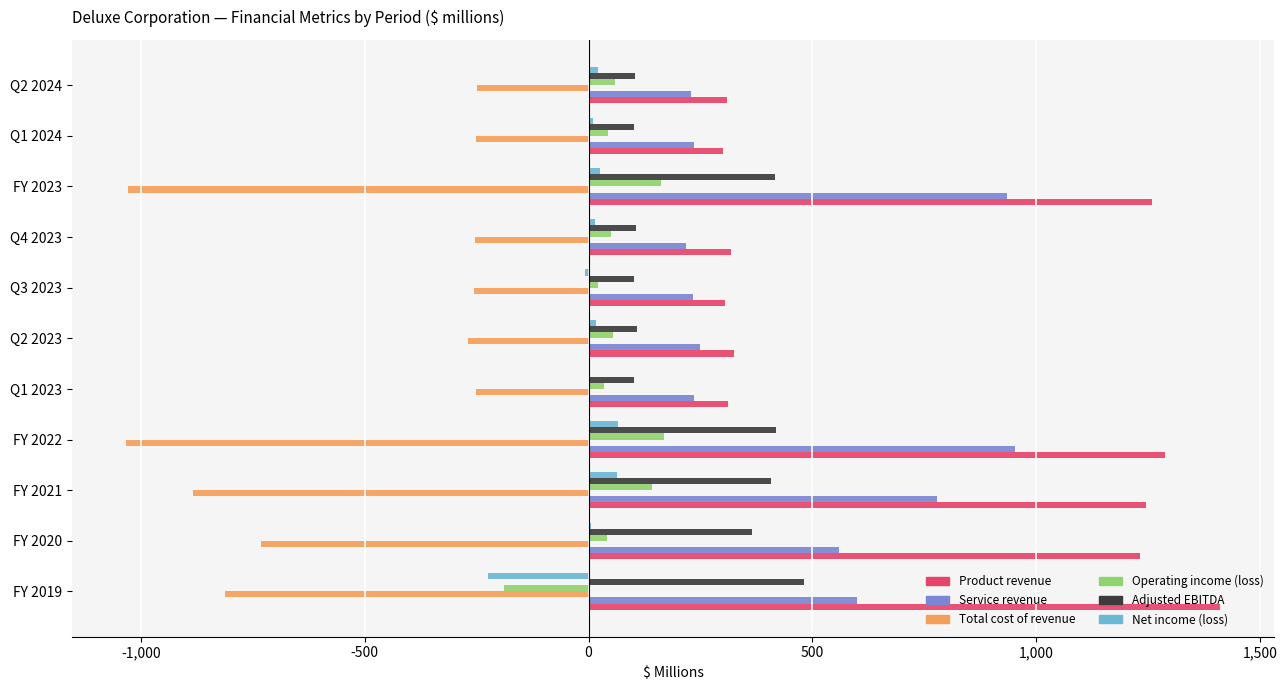

The value of Service revenue at Q2 2024 is 92.3. True or false?

False